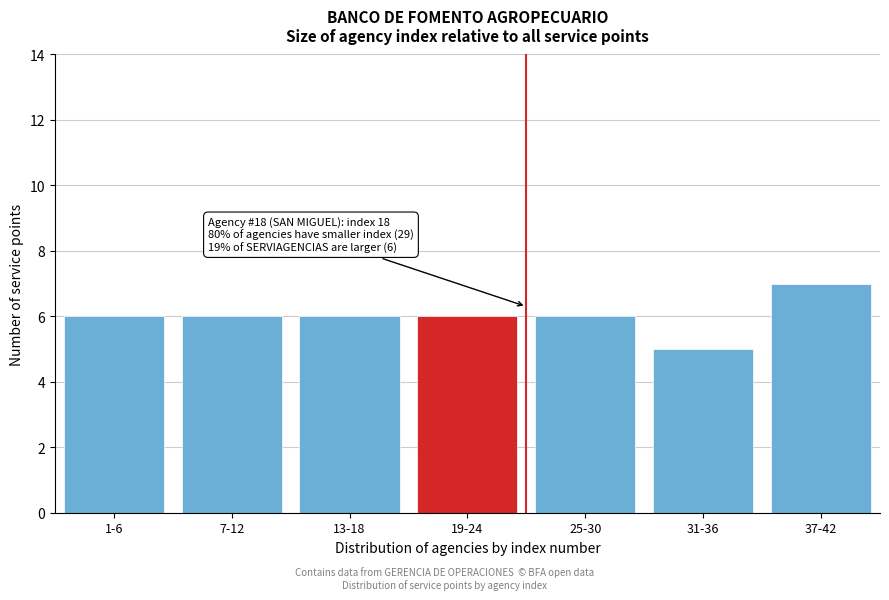

Reading left to right, transcribe all the data shown in this chart.

6	6	6	6	6	5	7